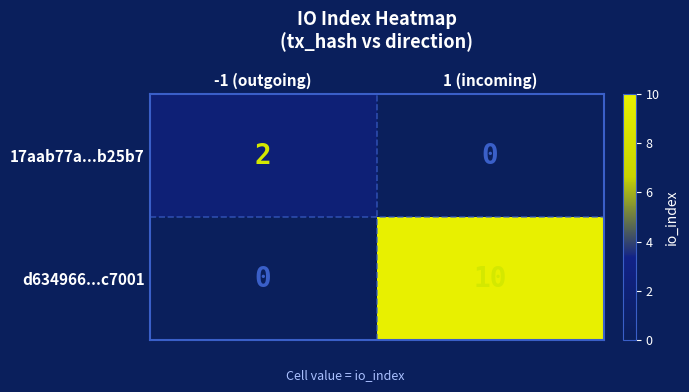

Which category has the highest value in the d634966...c7001 series?

1 (incoming)